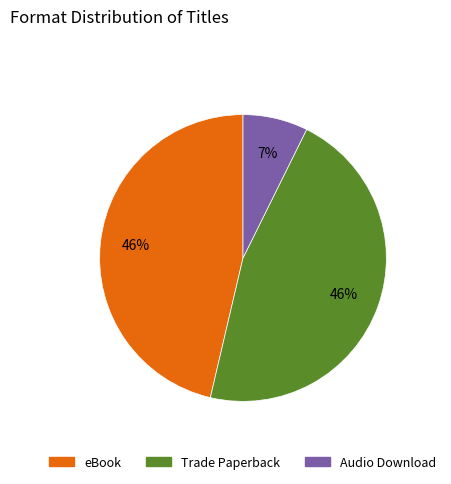

What is the smallest slice in the pie chart?

Audio Download